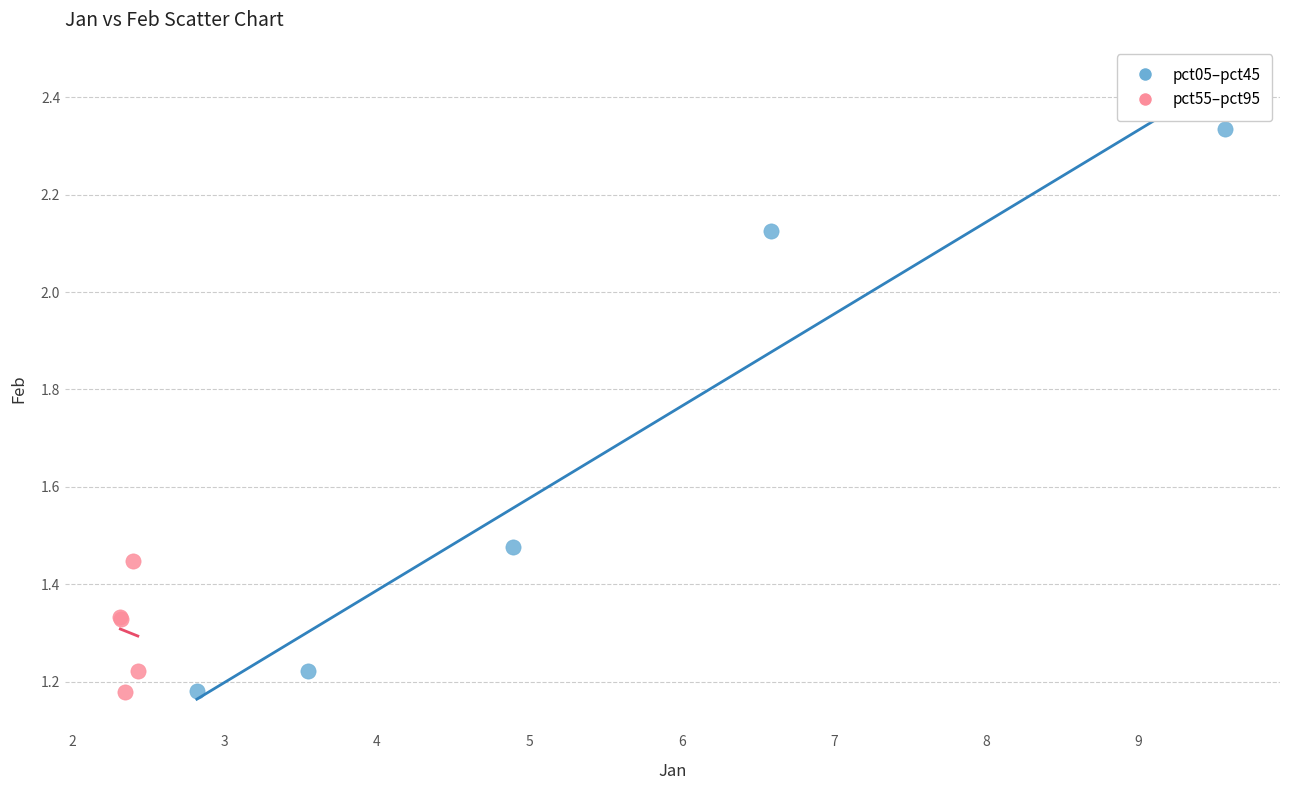

Which series has the widest spread of Y values?

pct05–pct45